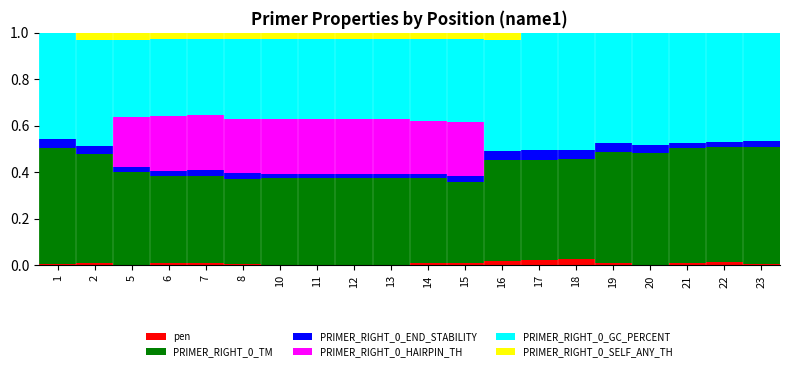

Between 11 and 22, which series saw the biggest shift?

PRIMER_RIGHT_0_HAIRPIN_TH